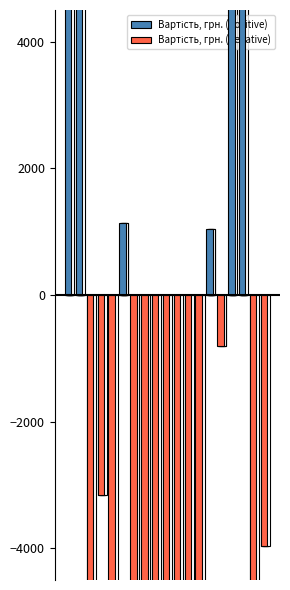

What is the smallest value displayed?

-8374.6